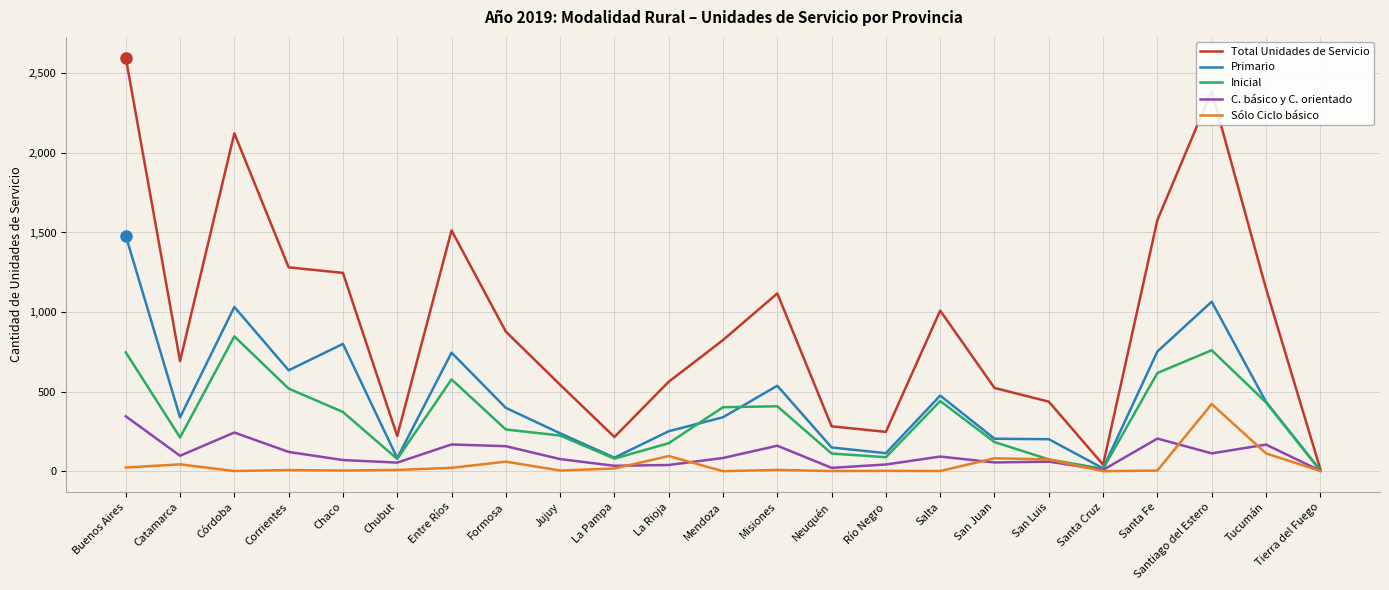

True or false: Inicial has a value of 519 at Corrientes.

True